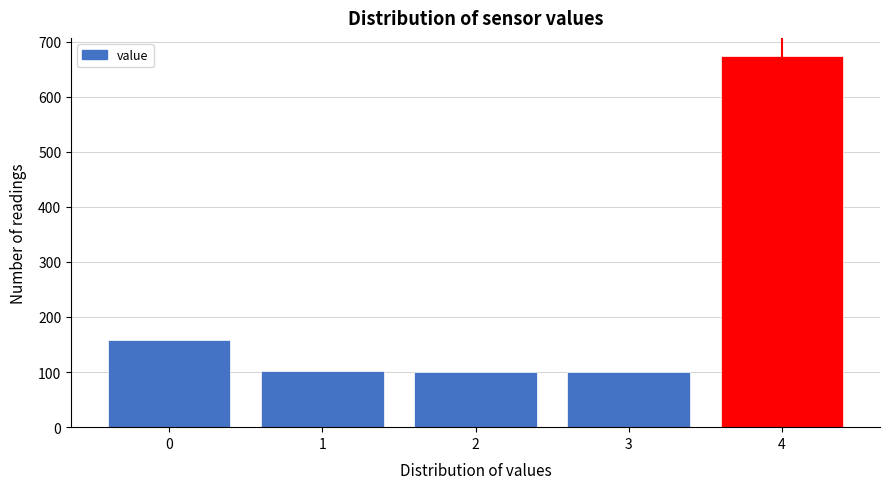

What is the ratio of the value at 3 to the value at 0?

0.6